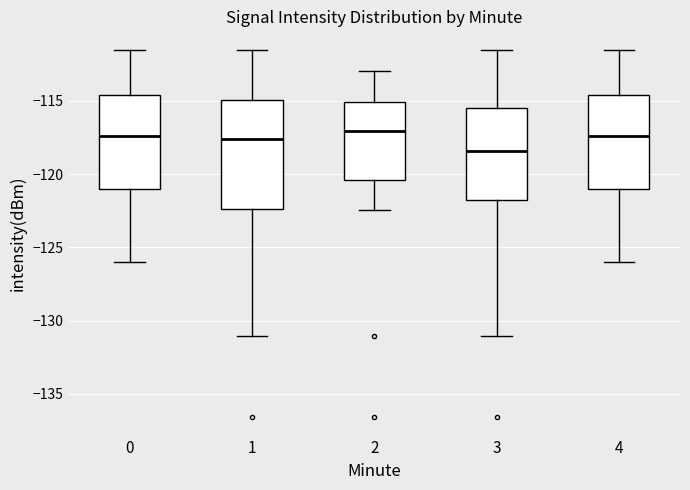

Reading left to right, read every box against the y-axis: the position of its median line, the range the box covers, and the ends of its whiskers. The values are not printed on the chart, so give them approximately, as read against the axis.

0: median -117.5, box -121.0 to -114.5, whiskers -126.0 to -111.5
1: median -117.5, box -122.5 to -115.0, whiskers -131.0 to -111.5
2: median -117.0, box -120.5 to -115.0, whiskers -122.5 to -113.0
3: median -118.5, box -122.0 to -115.5, whiskers -131.0 to -111.5
4: median -117.5, box -121.0 to -114.5, whiskers -126.0 to -111.5